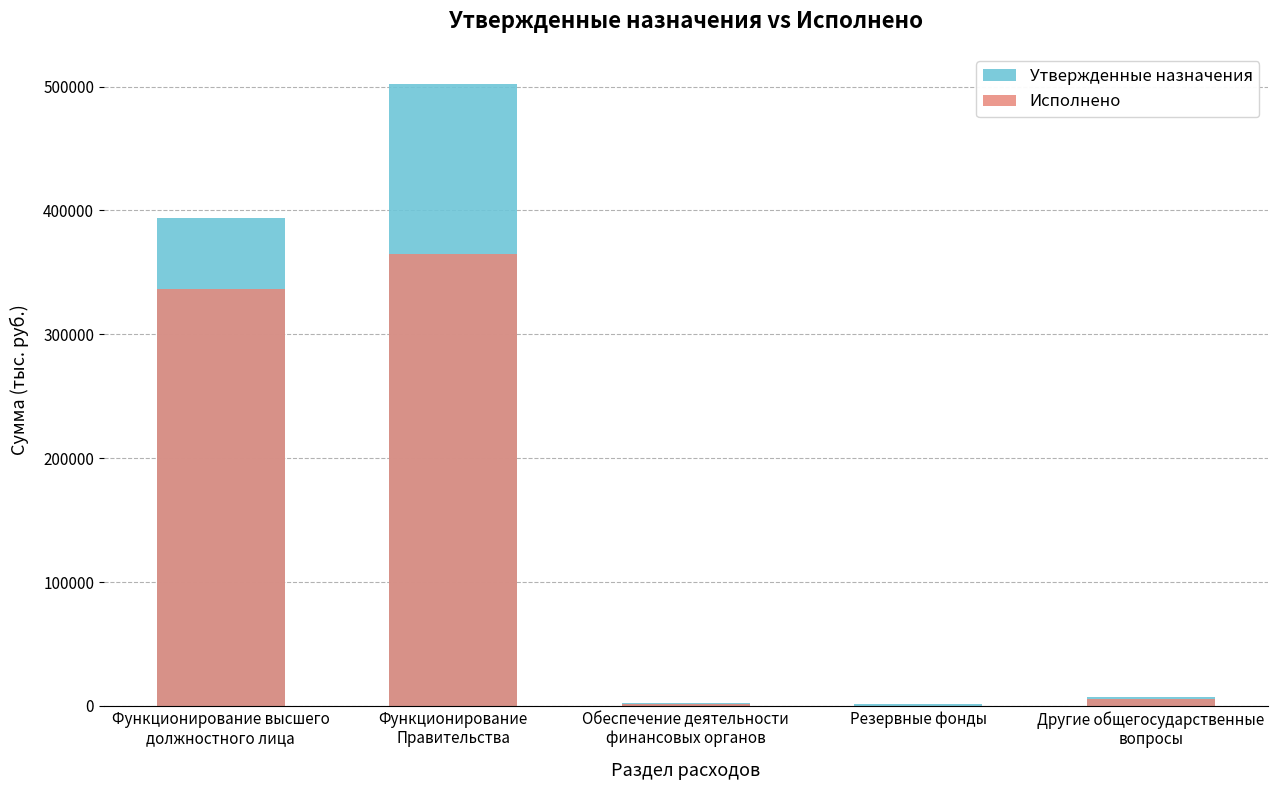

Count the number of categories in the chart.

5